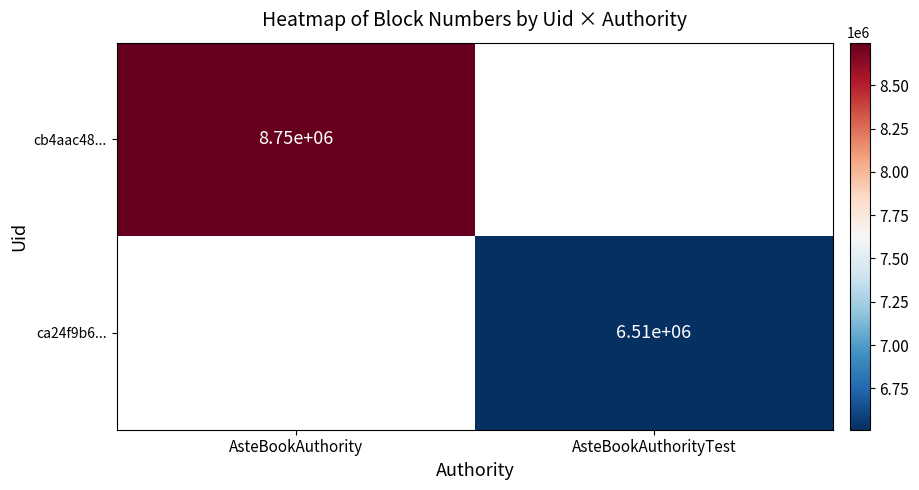

Is it true that ca24f9b6... equals 6510000 at AsteBookAuthorityTest?

True